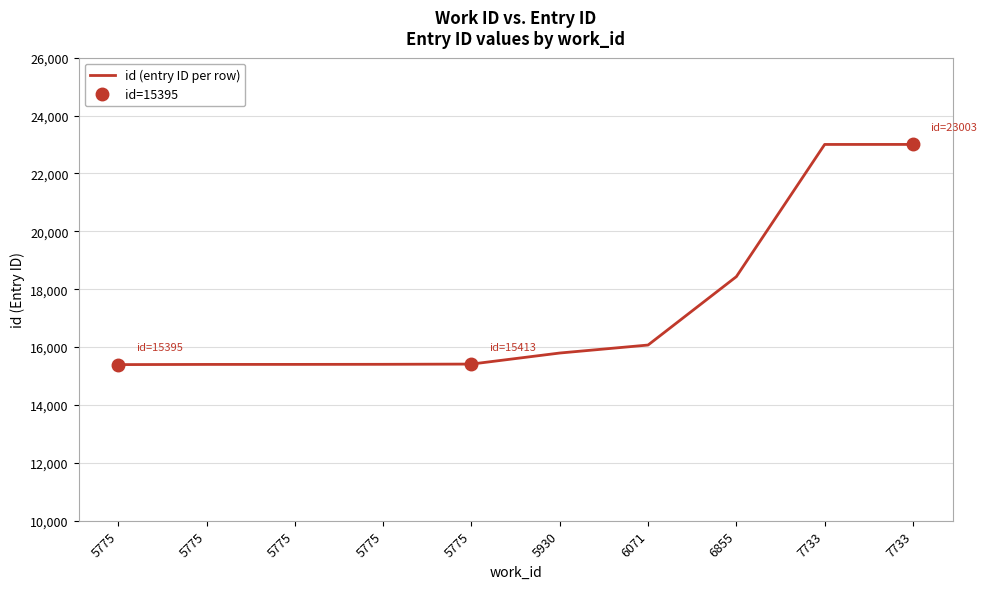

What is the ratio of the value at 6071 to the value at 5775?

1.0